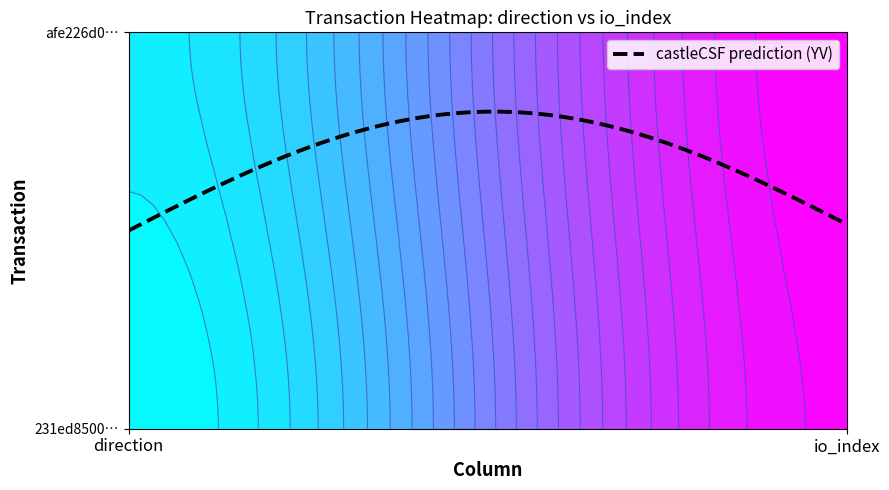

Reading right to left, what are all the values shown in this chart?

231ed8500a0e26df856afb73c4ed9f8911a30cd: 29	-1
afe226d081c52fc7bd6f44490cbd5d607b3ab31: 30	1